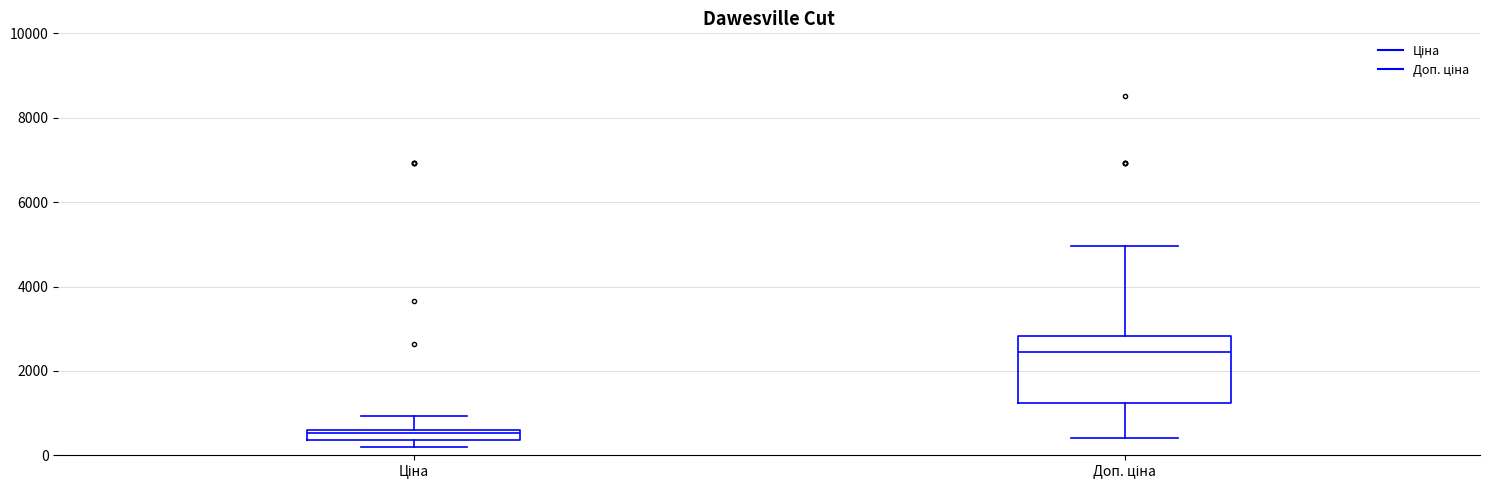

Which box has the highest median line?

Доп. ціна